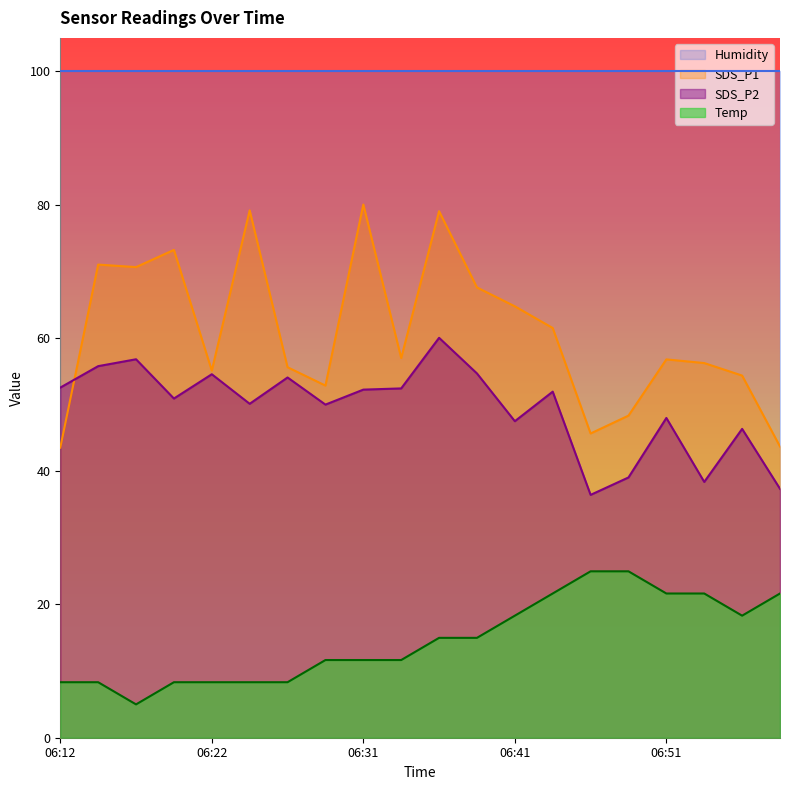

True or false: Temp and SDS_P2 intersect in this chart.

False